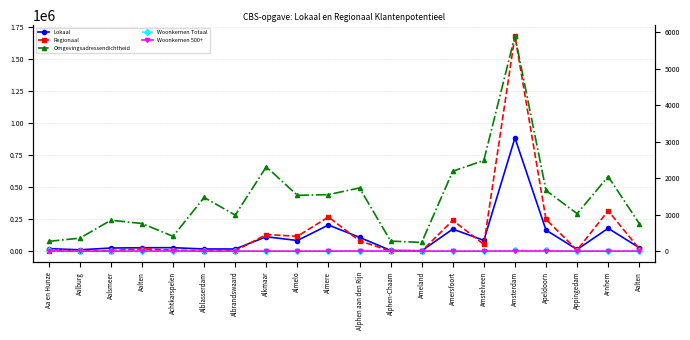

What is the value of the Regionaal point at the 13th from the left?

230